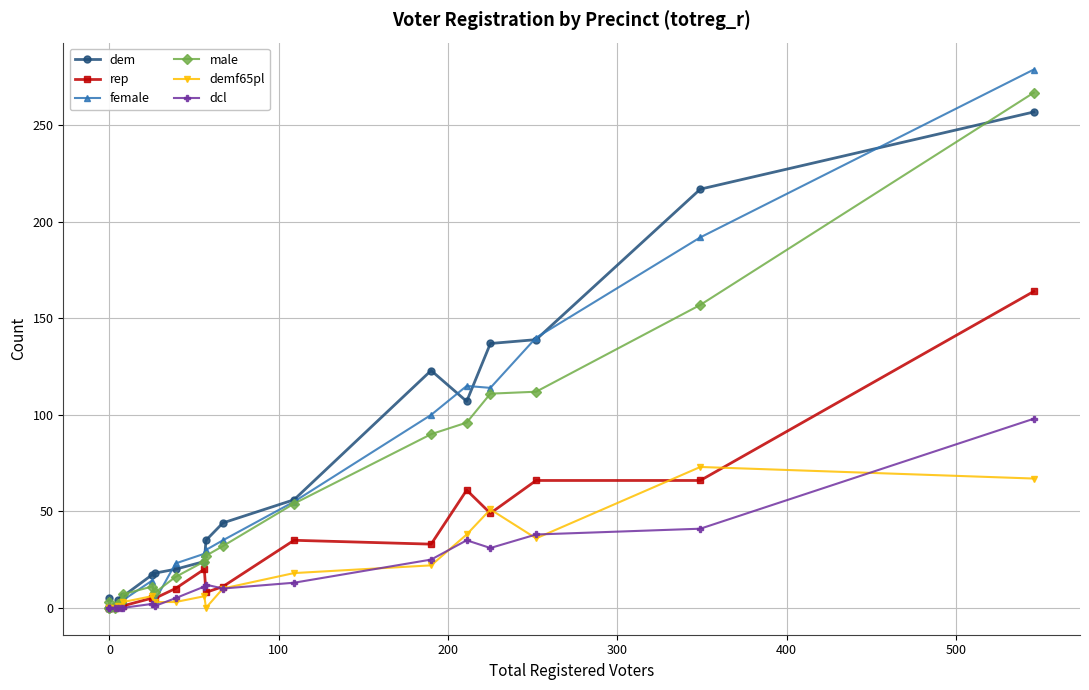

Reading left to right, what are all the values shown in this chart?

dem: 0	5	0	1	4	4	6	17	18	20	24	35	44	56	123	107	137	139	217	257
rep: 0	0	0	0	1	3	1	5	5	10	20	8	11	35	33	61	49	66	66	164
female: 0	1	0	1	3	4	4	14	4	23	28	30	35	55	100	115	114	140	192	279
male: 0	3	0	0	2	3	7	11	8	16	24	27	32	54	90	96	111	112	157	267
demf65pl: 0	0	0	0	1	0	3	6	3	3	6	0	10	18	22	38	51	36	73	67
dcl: 0	0	0	0	0	0	0	2	1	5	11	12	10	13	25	35	31	38	41	98